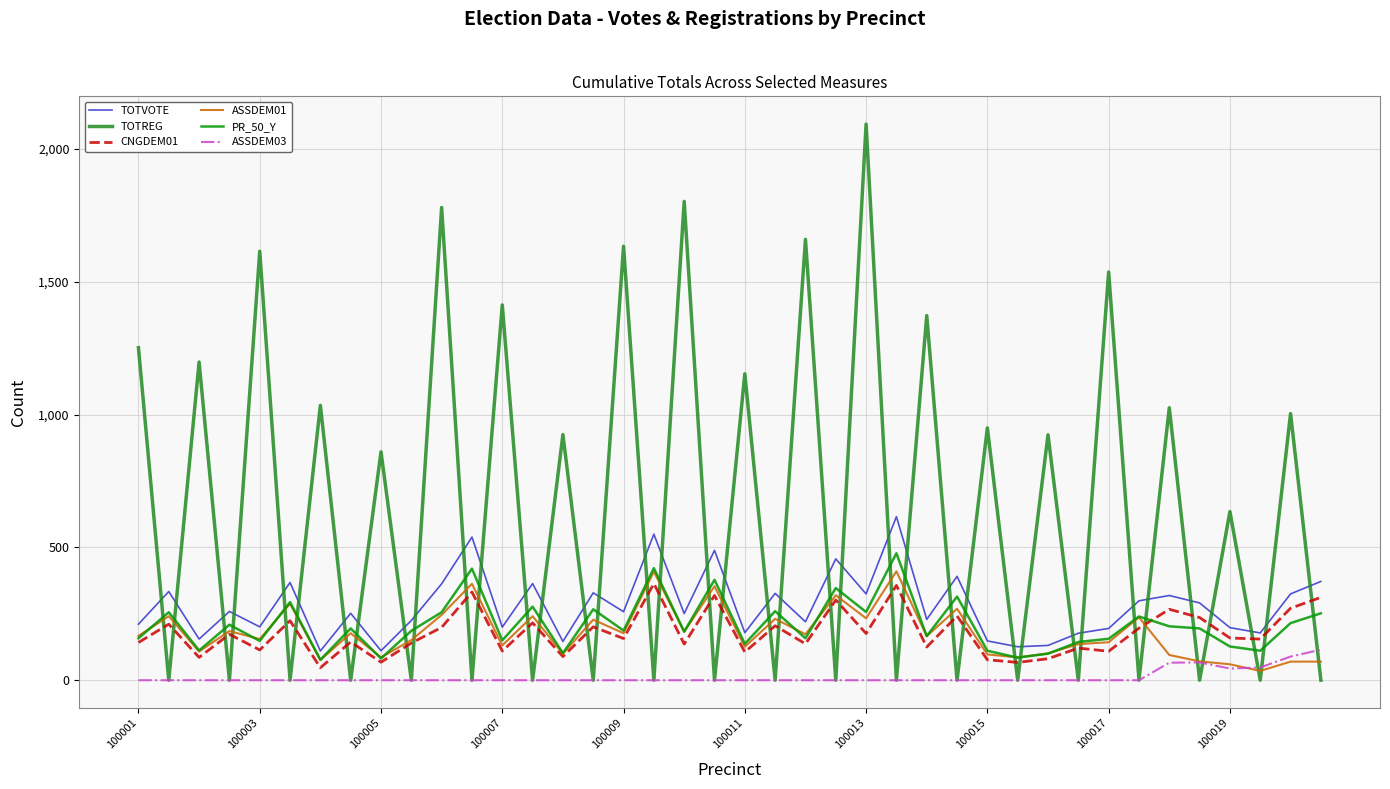

Which series has the largest total across all categories?

TOTREG